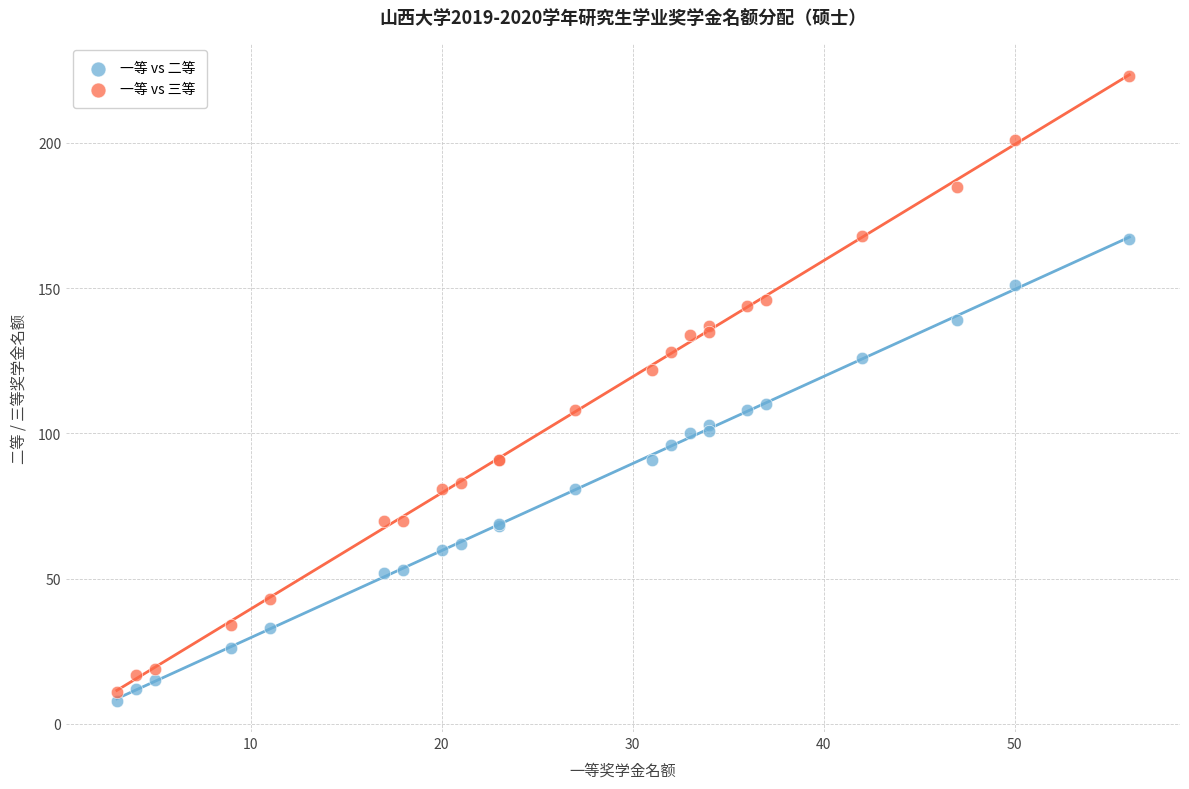

Which series reaches the minimum Y coordinate?

一等 vs 二等